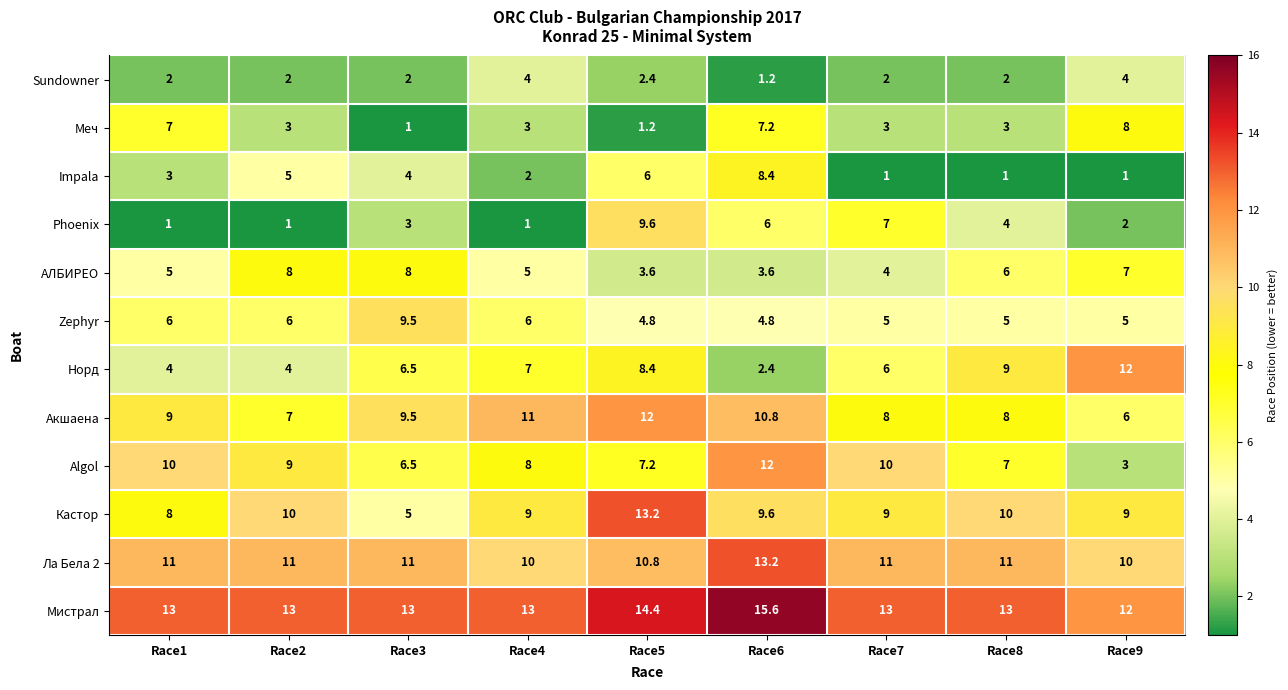

What is the sum of all Zephyr values?

52.1